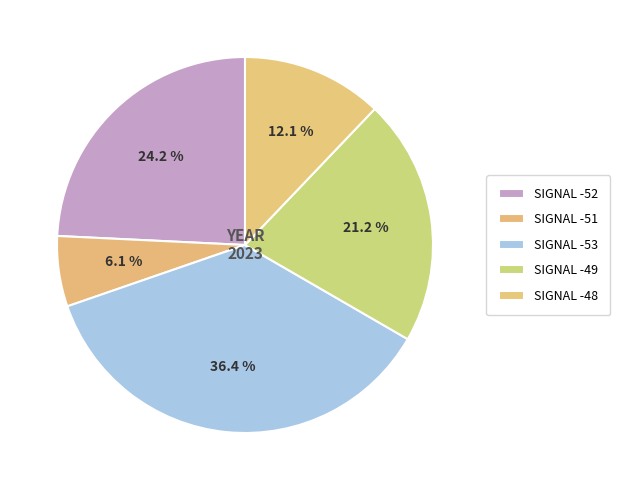

How many segments does this pie chart have?

5